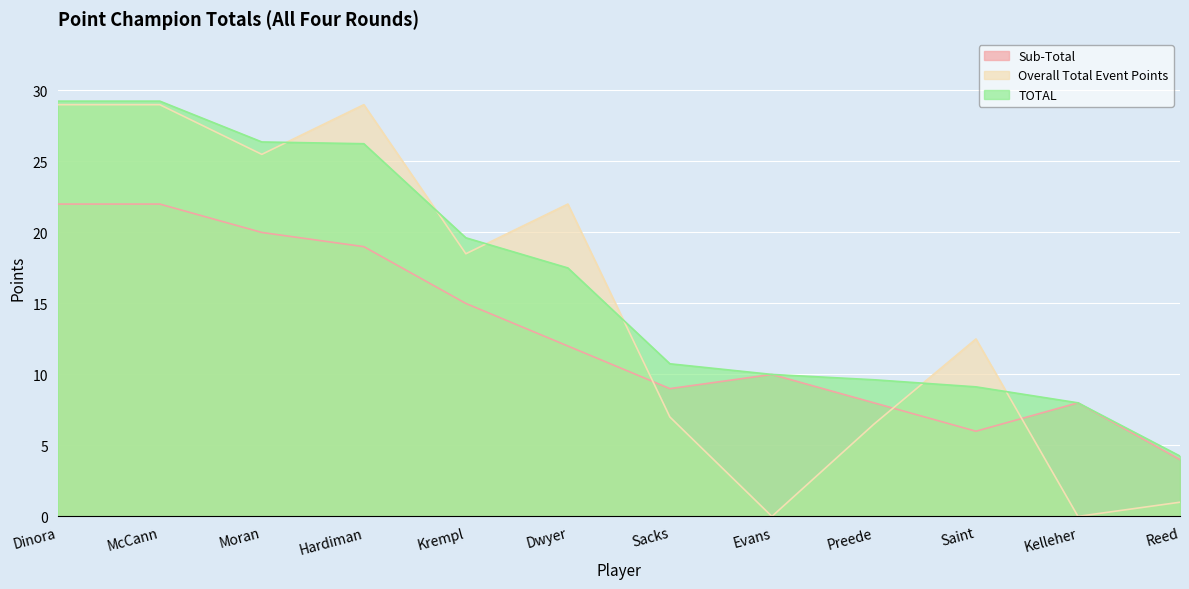

Does the chart display data point markers on the line(s)?

No